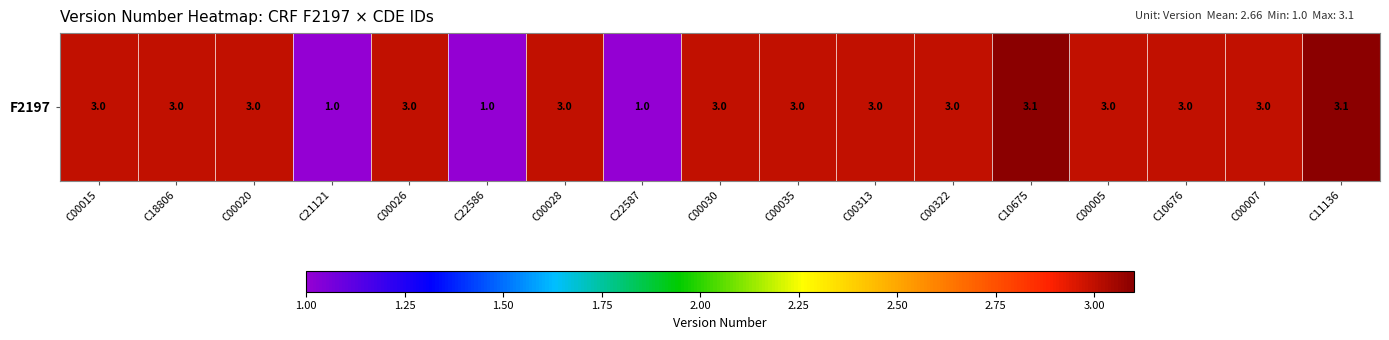

List the labels in order of value, largest first.

C10675, C11136, C00015, C18806, C00020, C00026, C00028, C00030, C00035, C00313, C00322, C00005, C10676, C00007, C21121, C22586, C22587